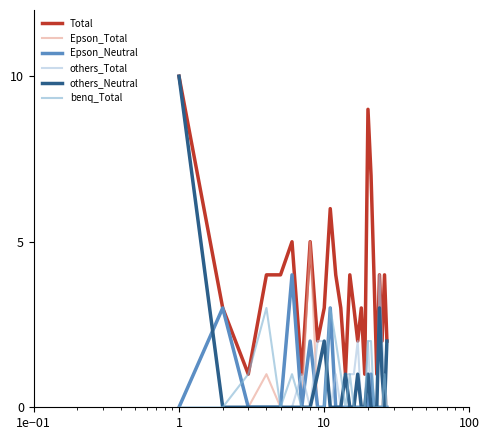

What is the maximum value shown in the chart?

10